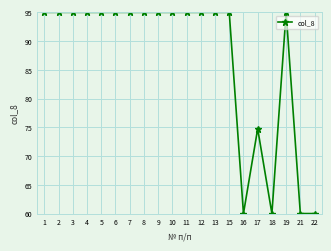

What is the average value?

87.0